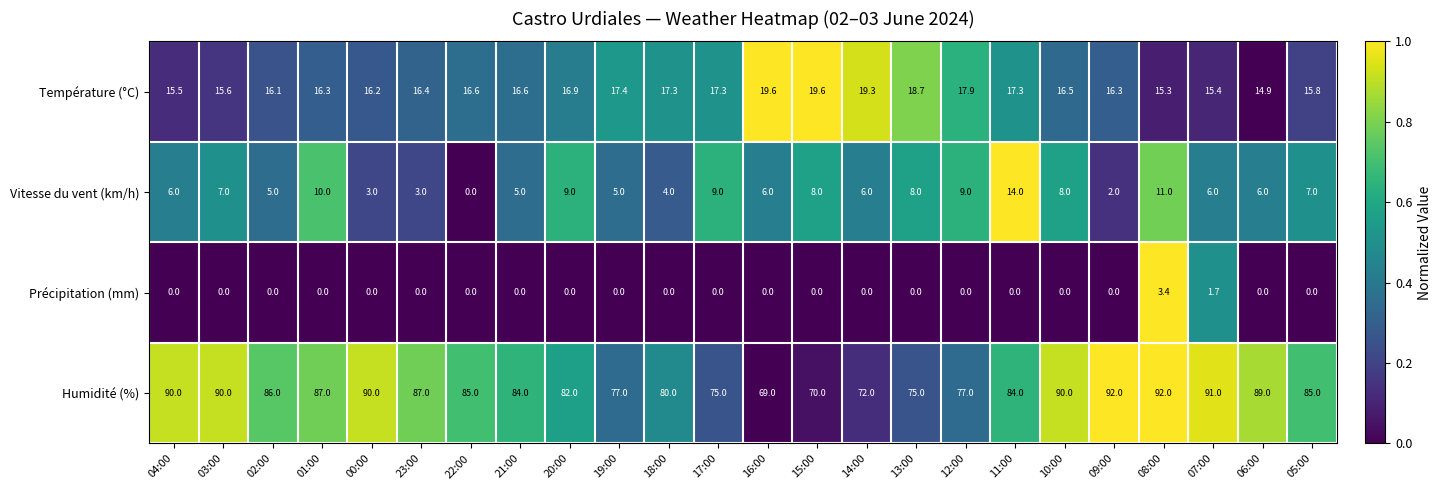

What is the difference between the maximum and second lowest values in the Température (°C) series?

4.3